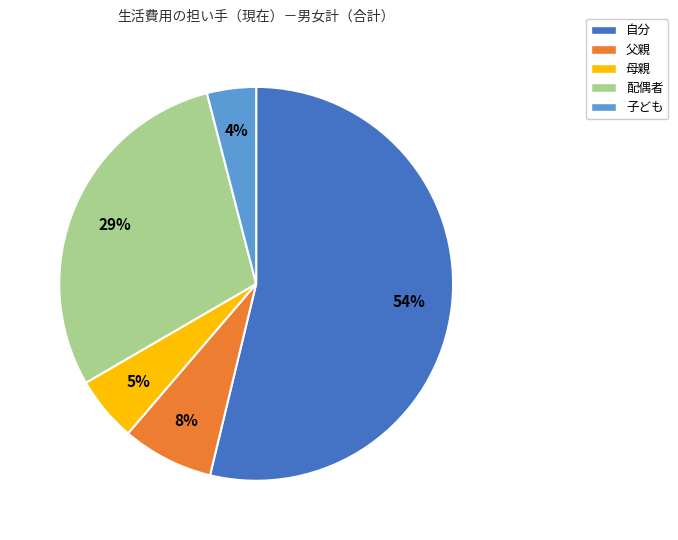

Rank the categories by value from highest to lowest.

自分, 配偶者, 父親, 母親, 子ども